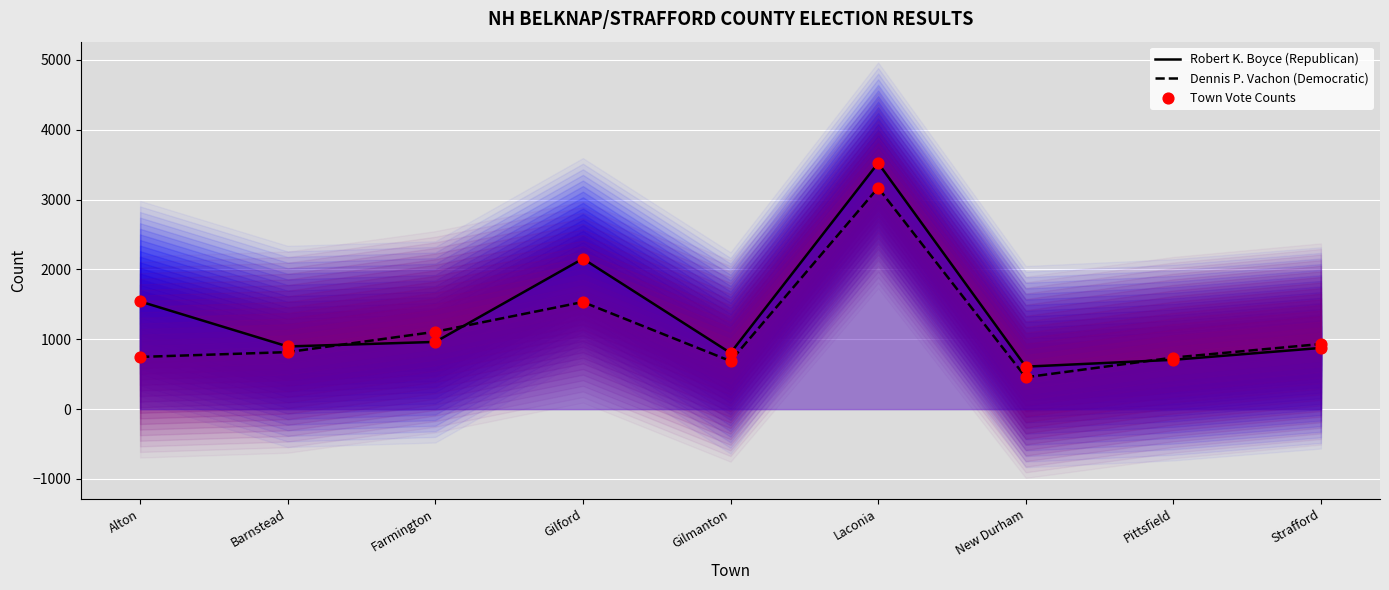

Which series has the largest Y range (max minus min)?

Robert K. Boyce (Republican)